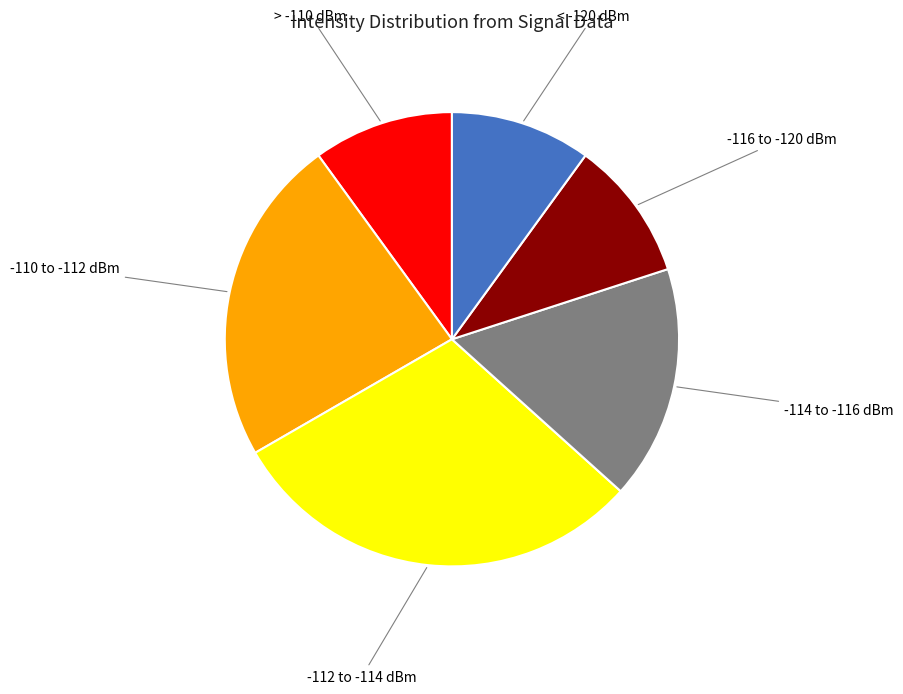

What is the ratio of the value at -116 to -120 dBm to the value at -114 to -116 dBm?

0.6